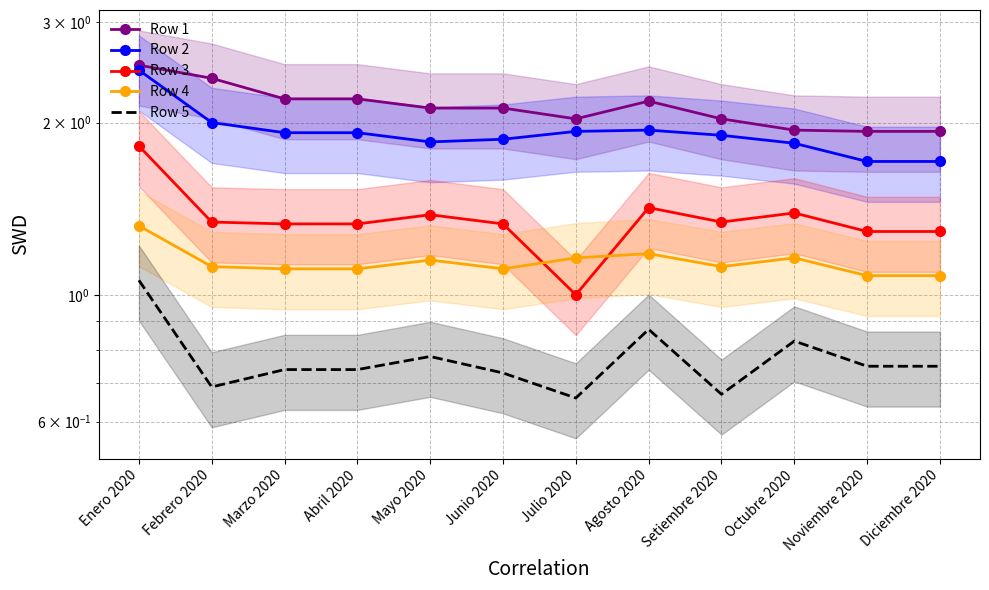

At Agosto 2020, list the series in order from smallest to largest.

Row 5, Row 4, Row 3, Row 2, Row 1